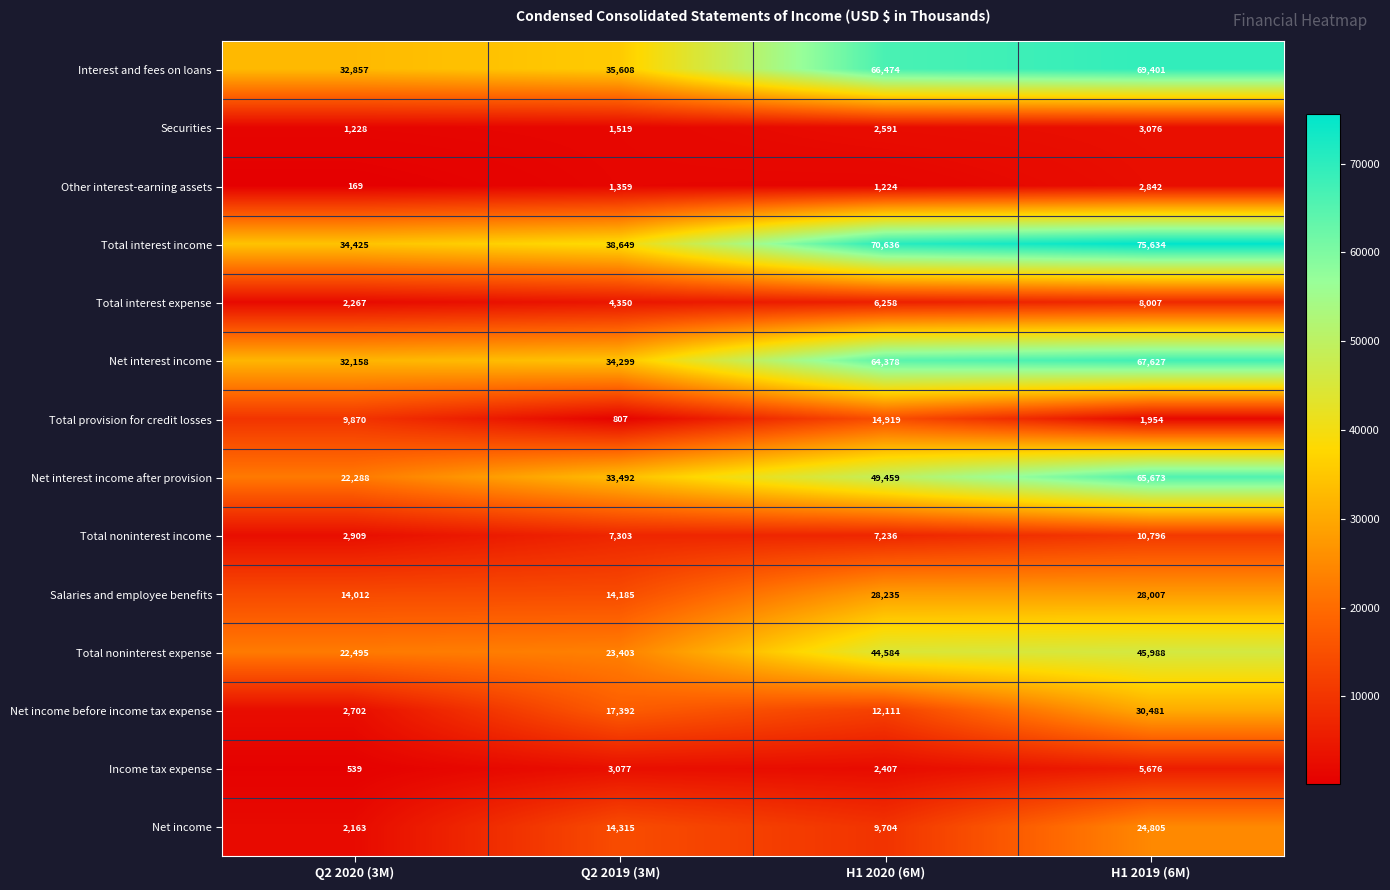

At which label is Net interest income closest to 49892?

H1 2020 (6M)